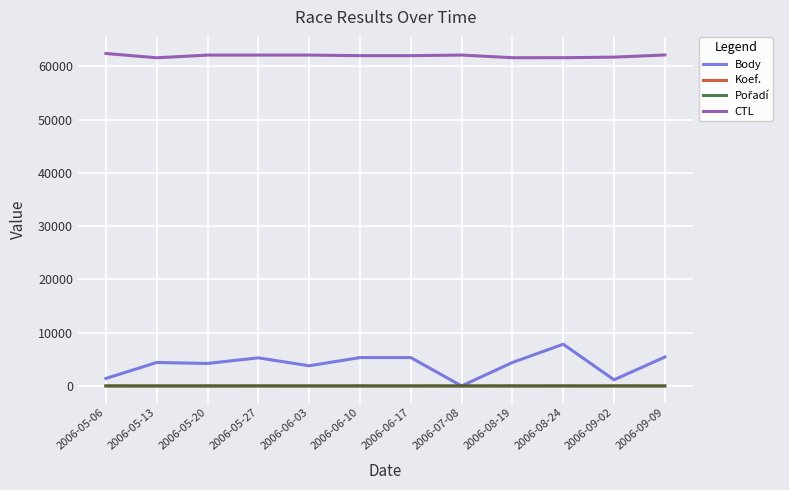

True or false: CTL and Body intersect in this chart.

False